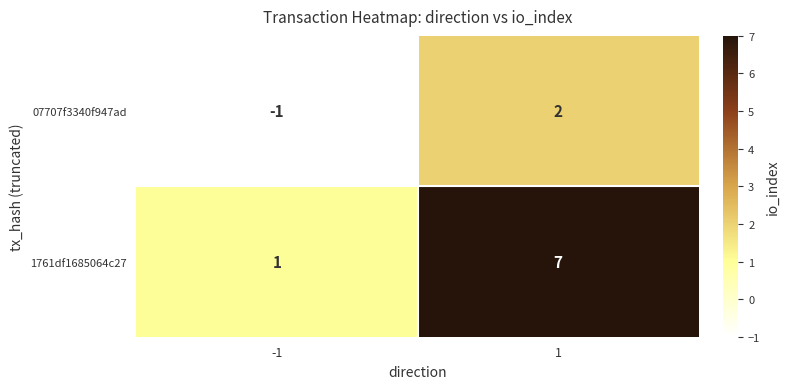

Which series changed the most between -1 and 1?

1761df1685064c27